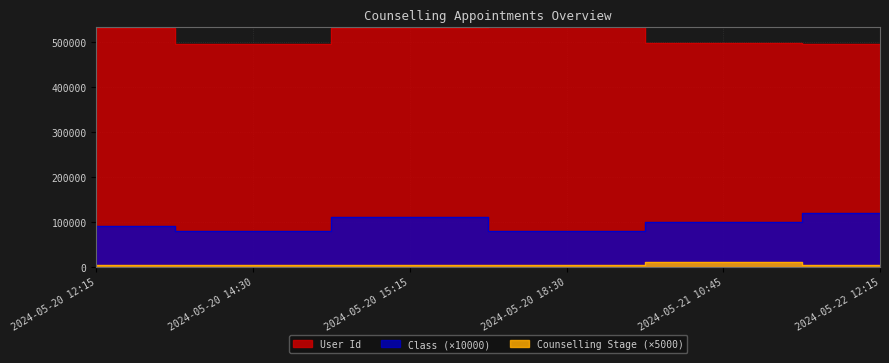

Rank the categories by User Id value from lowest to highest.

2024-05-22 12:15, 2024-05-20 14:30, 2024-05-21 10:45, 2024-05-20 15:15, 2024-05-20 12:15, 2024-05-20 18:30